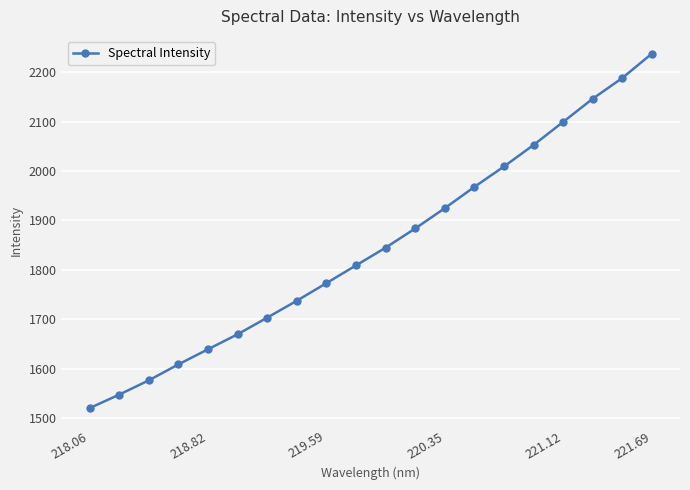

True or false: there are more than 2 points higher than both neighbors.

False